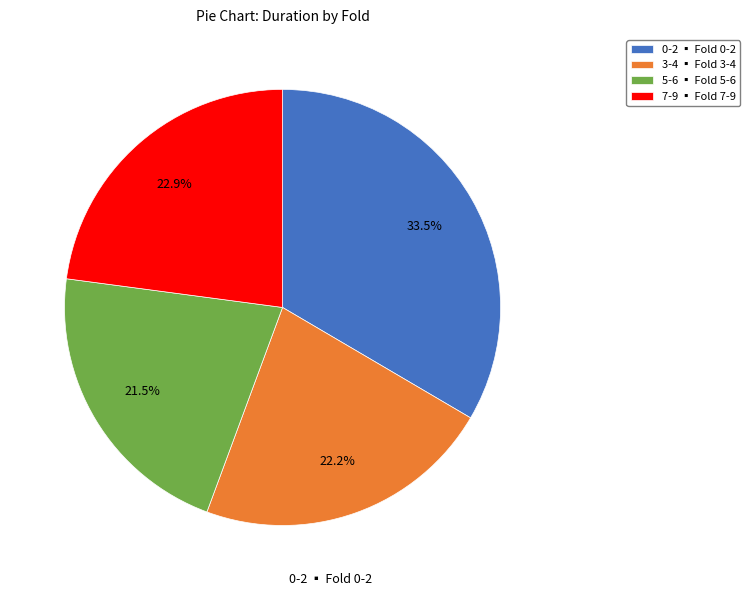

Which has a higher value, 5-6 ▪ Fold 5-6 or 0-2 ▪ Fold 0-2?

0-2 ▪ Fold 0-2